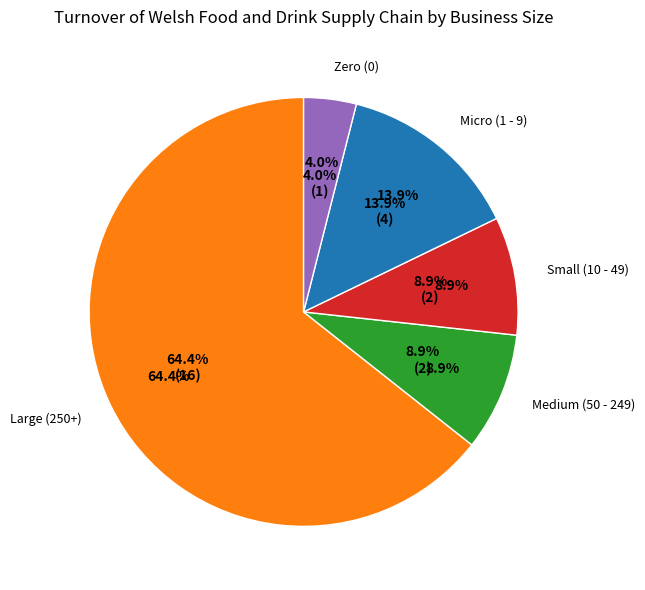

To the nearest percent, what portion does Large (250+) represent?

64%